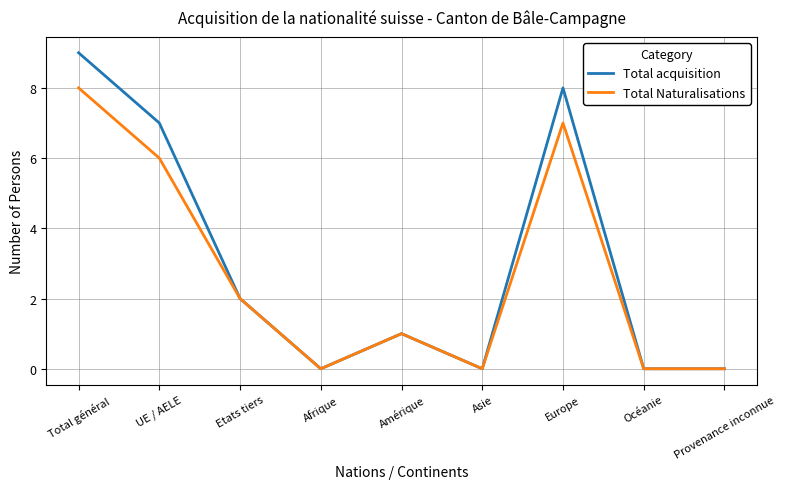

At UE / AELE, list the series in order from smallest to largest.

Total Naturalisations, Total acquisition